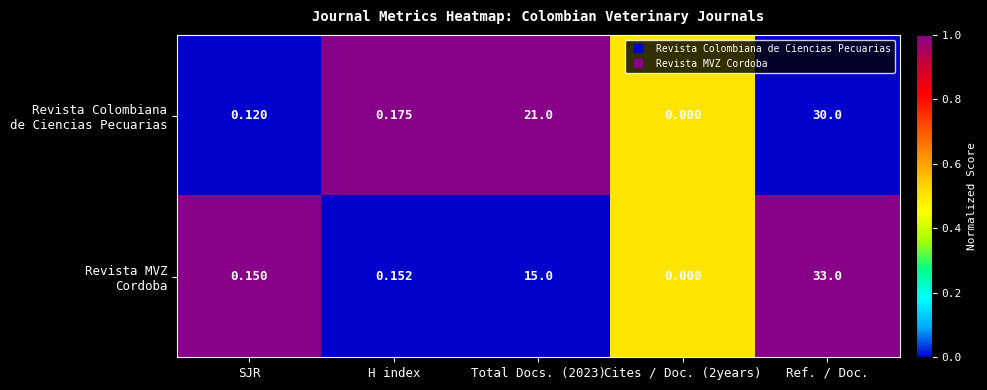

What is the total value across all series at H index?

0.3